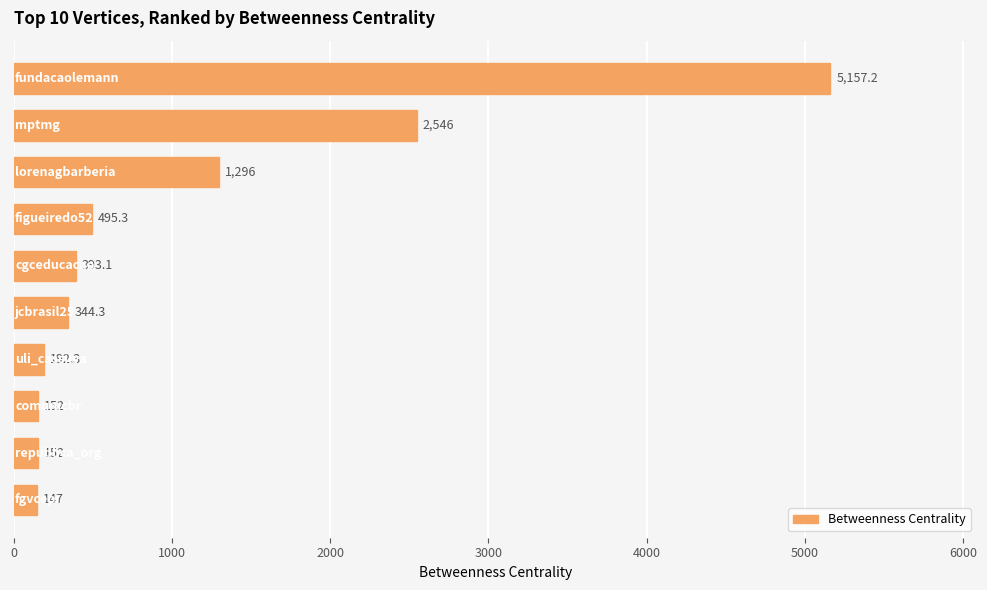

What is the minimum value shown in the chart?

147.0